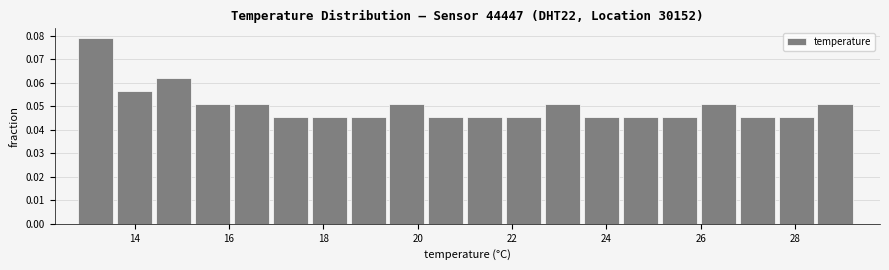

How tall is the bar that spans 26.8 to 27.6 on the x-axis? Neither the bar edges nor the heights are printed on the chart, so give them approximately, as read against the axes.

0.045